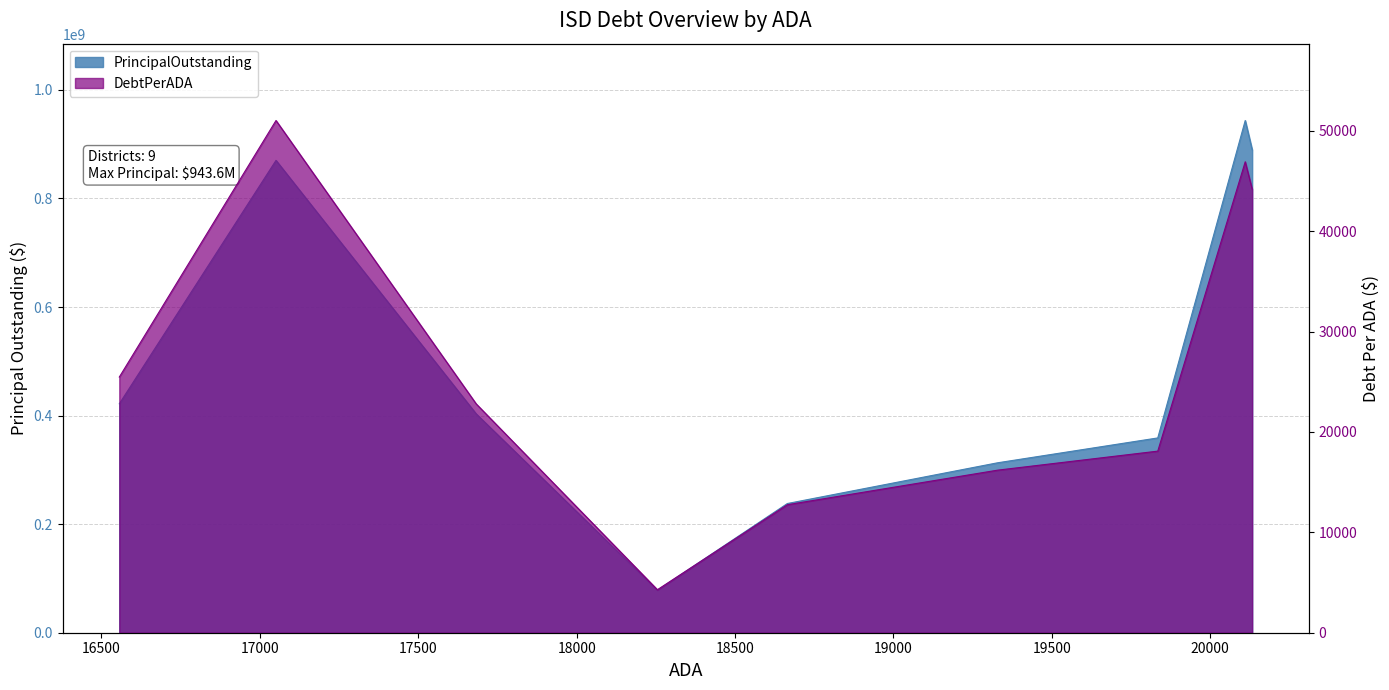

At how many categories does at least one series exceed 672704103?

3